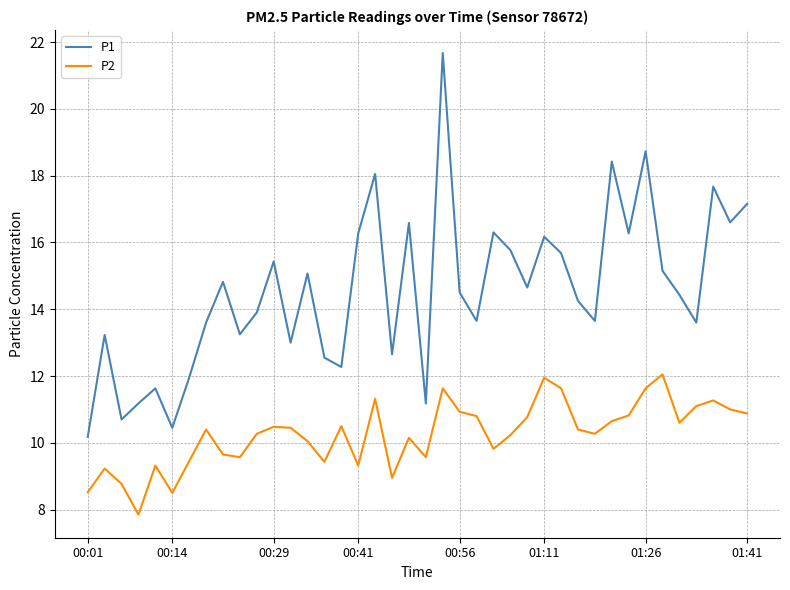

List the series in order of their overall mean, lowest first.

P2, P1